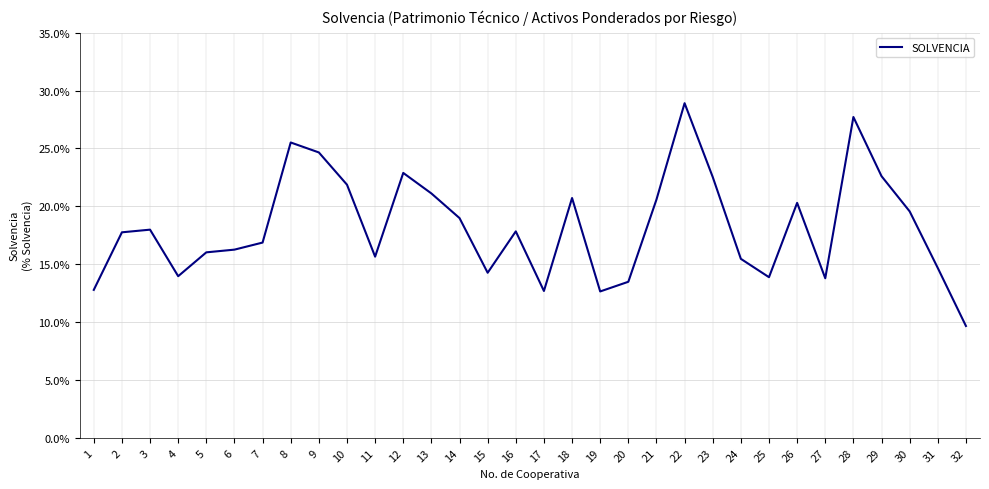

What is the minimum value shown in the chart?

0.1